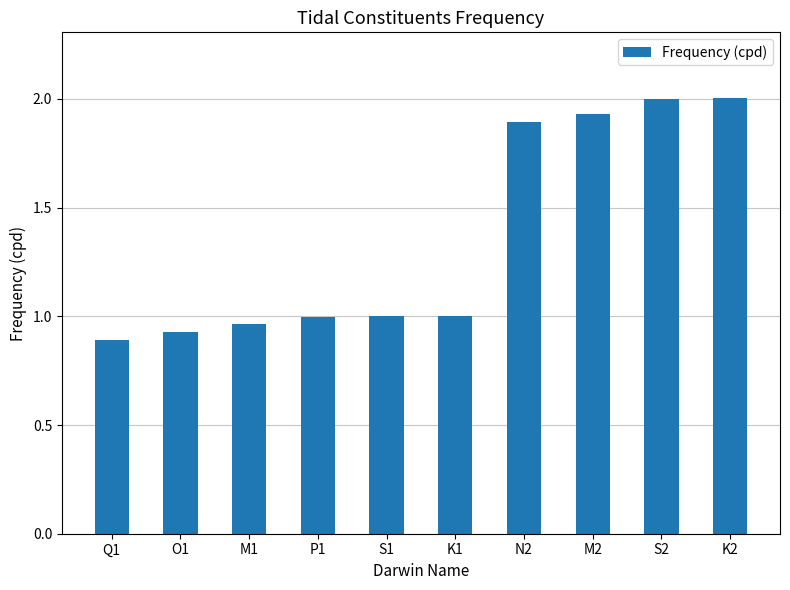

Between S1 and O1, which is larger?

S1